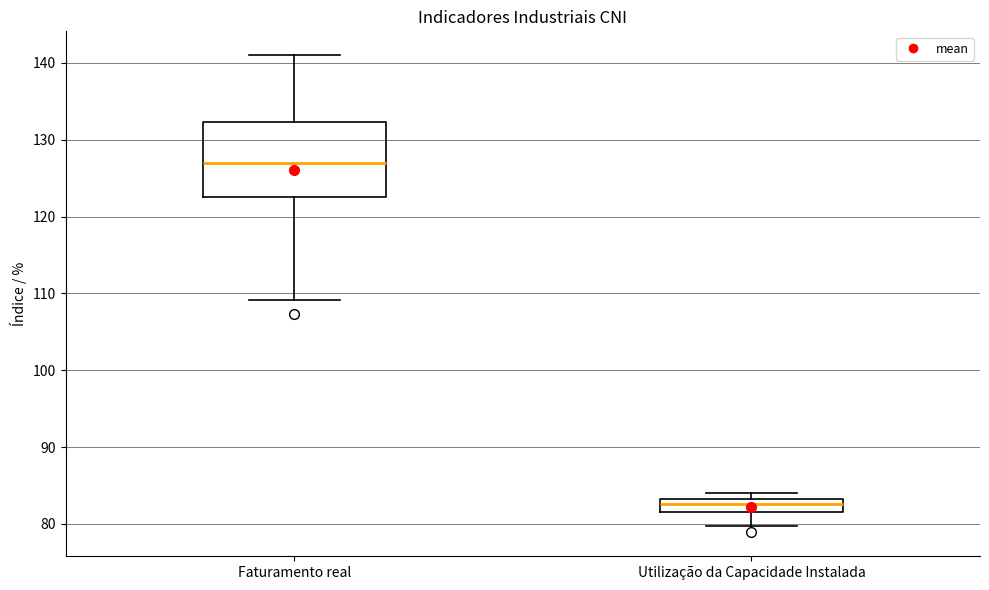

Reading left to right, read every box against the y-axis: the position of its median line, the range the box covers, and the ends of its whiskers. The values are not printed on the chart, so give them approximately, as read against the axis.

Faturamento real: median 127, box 123 to 132, whiskers 109 to 141
Utilização da Capacidade Instalada: median 83 (inside the box), box 82 to 83, whiskers 80 to 84